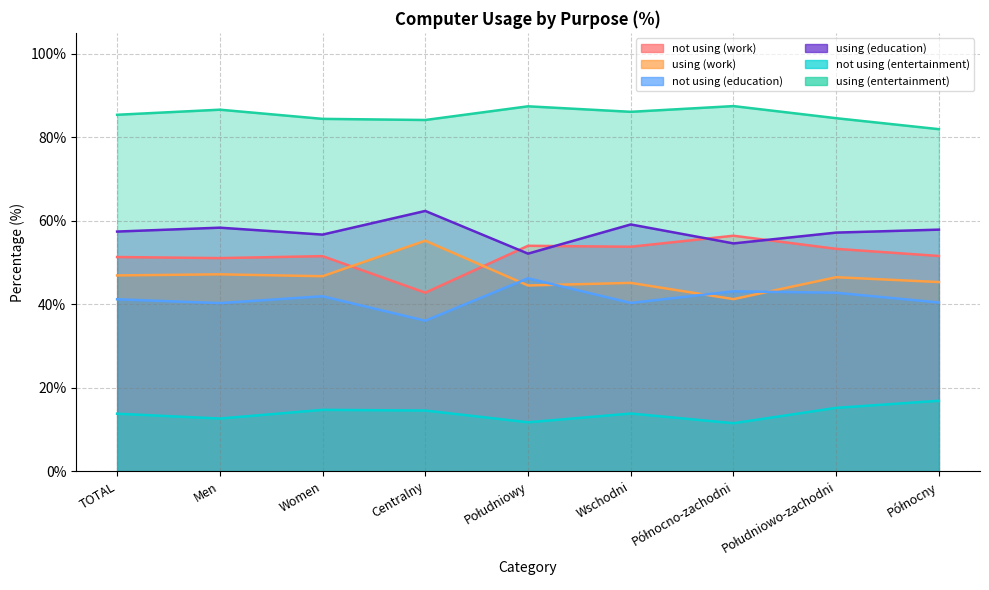

Does the chart display data point markers on the line(s)?

No